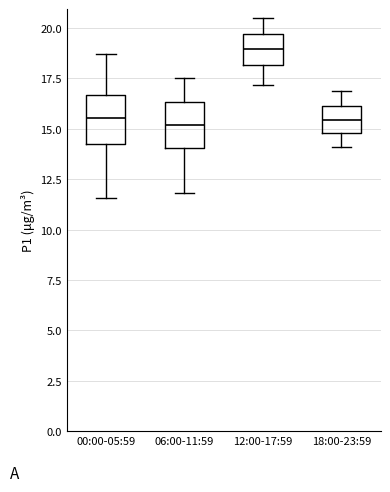

Where does the lower whisker of the box for 18:00-23:59 end on the y-axis? The values are not printed on the chart, so give them approximately, as read against the axis.

14.0